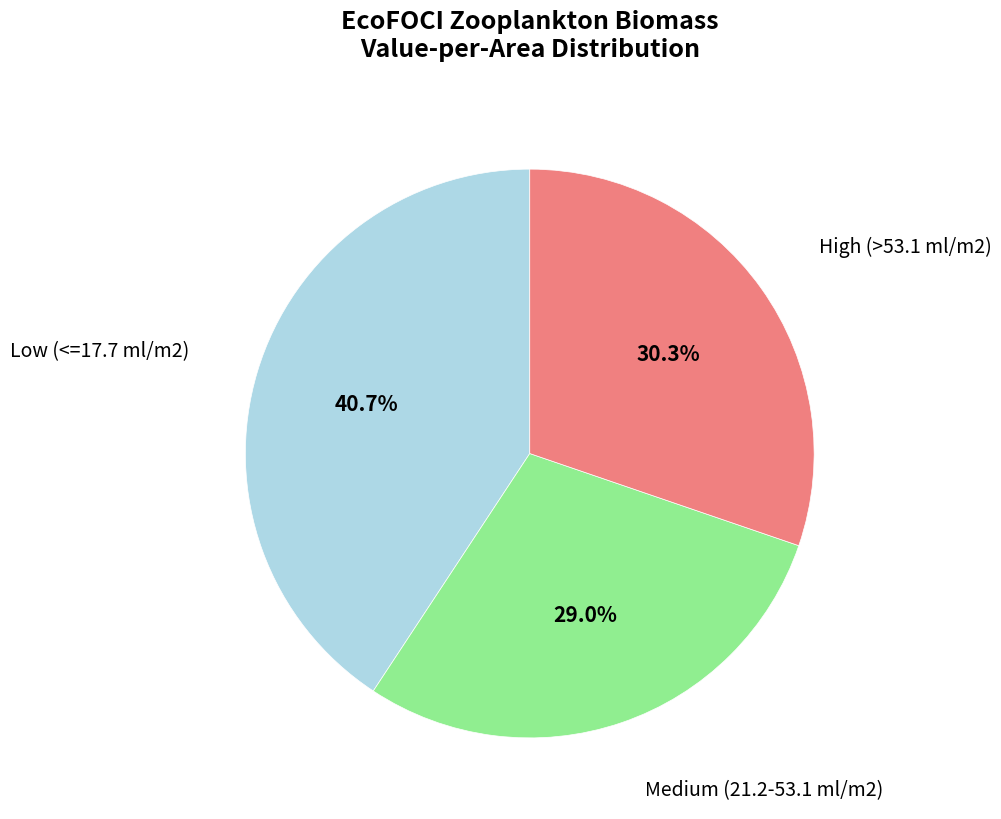

Is there a majority slice in this chart?

No